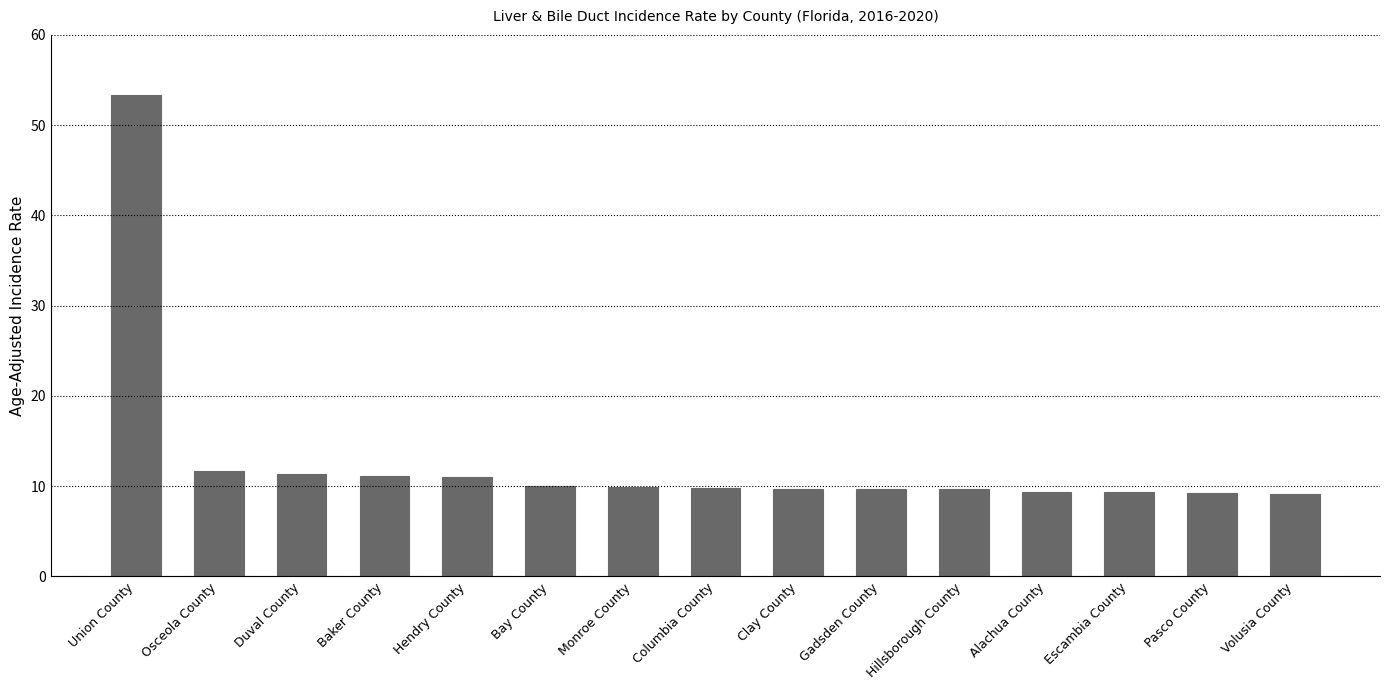

At which label is the value closest to 31?

Osceola County